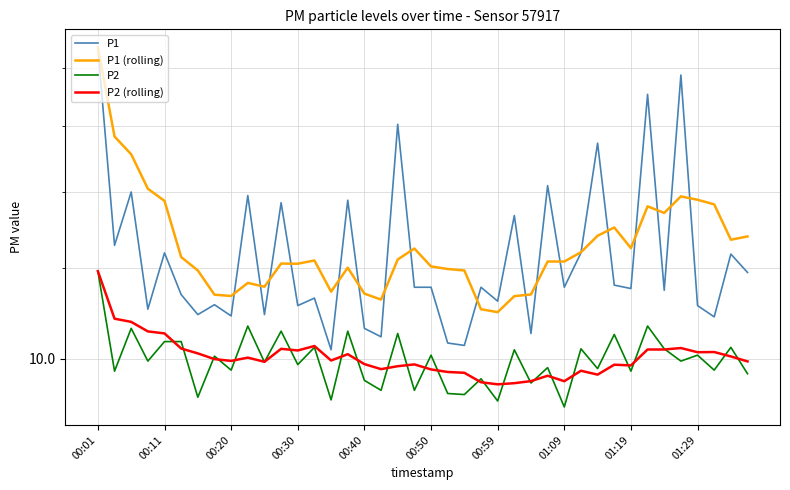

How many data points does each series have?

40